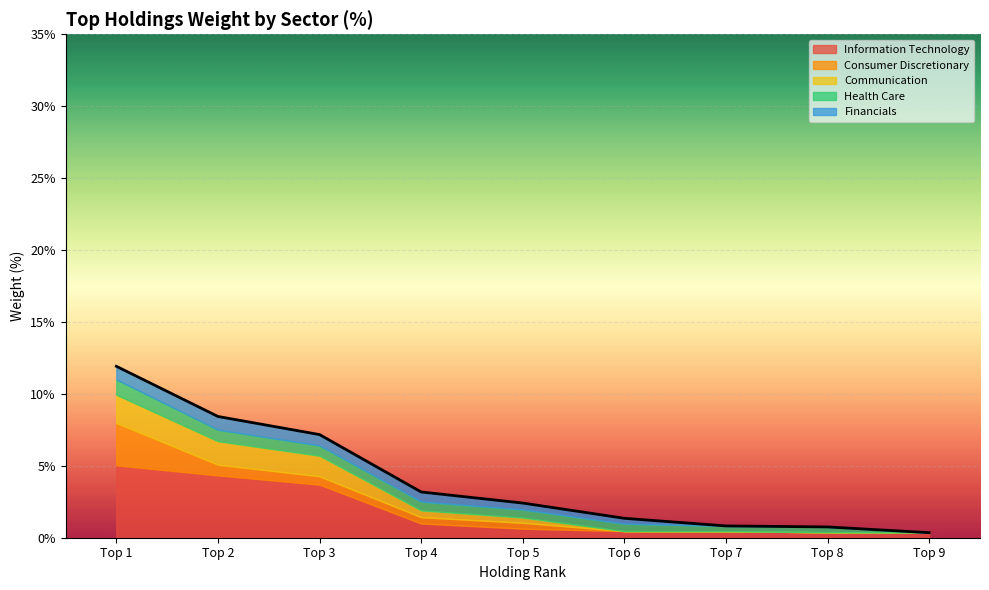

What is the difference between the values at Top 3 and Top 1?

4.8